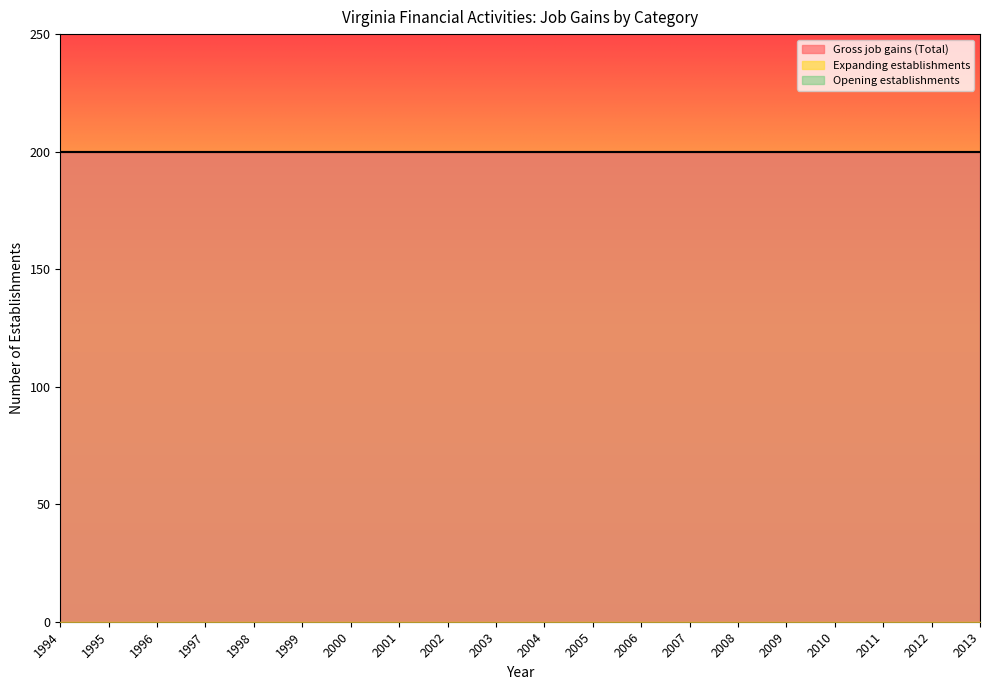

Which category has the highest value in the Gross job gains (Total) series?

1994